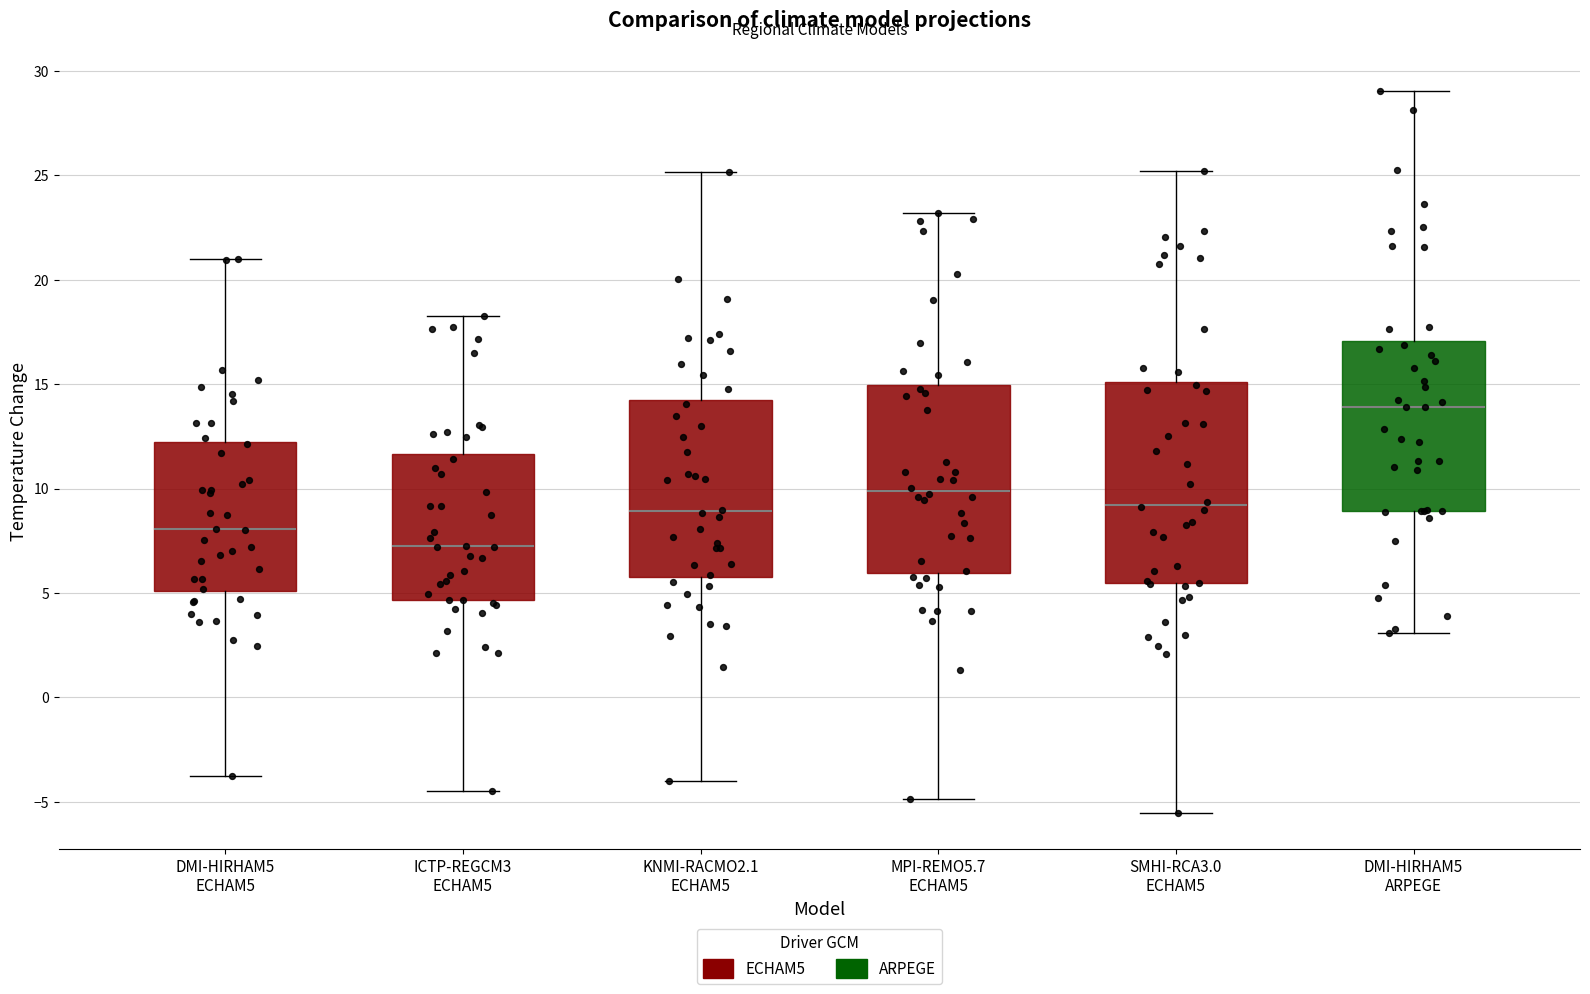

Where does the upper whisker of the box for MPI-REMO5.7 ECHAM5 end on the y-axis? The values are not printed on the chart, so give them approximately, as read against the axis.

23.0